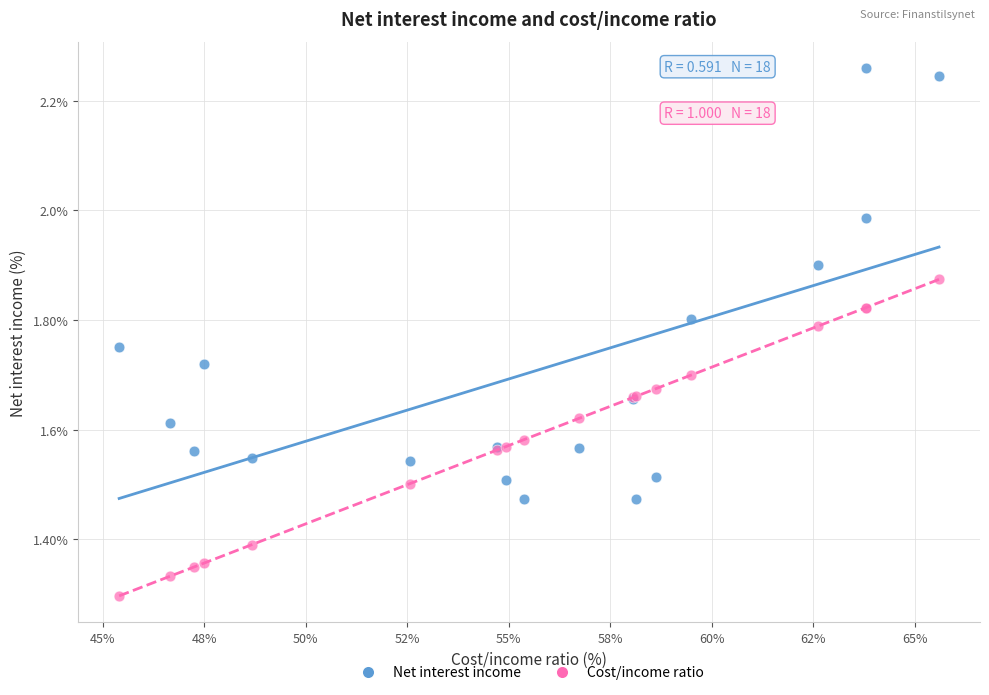

Which series reaches the minimum Y coordinate?

Cost/income ratio